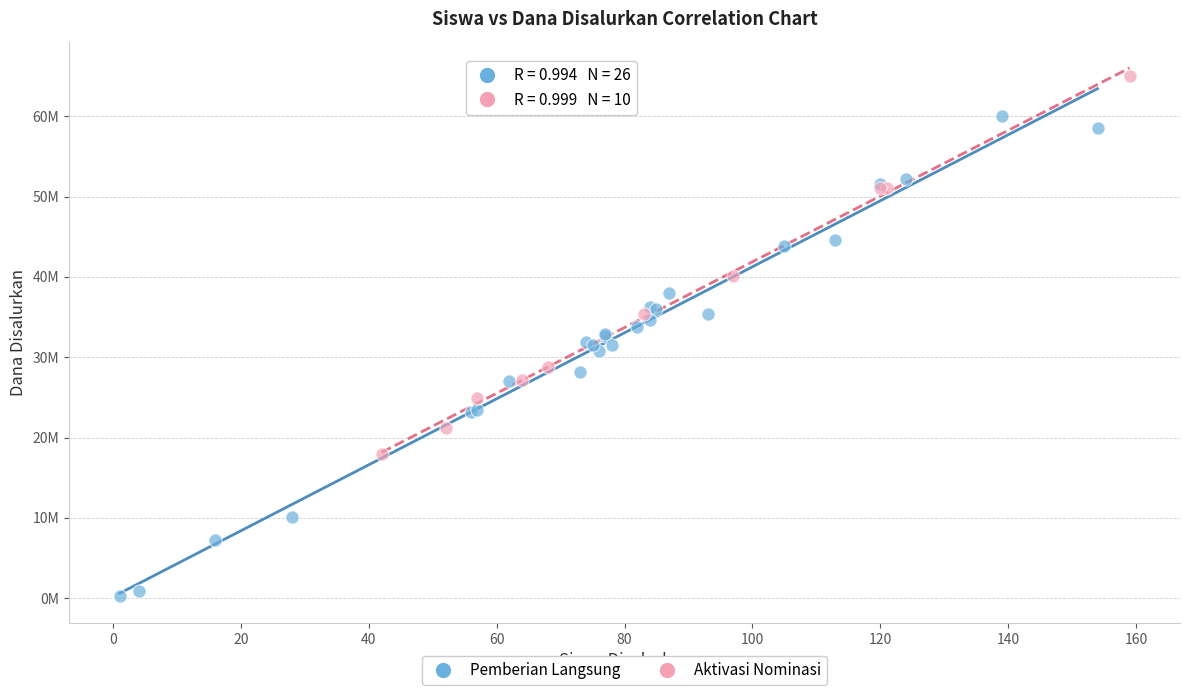

Which series has the largest Y range (max minus min)?

Pemberian Langsung